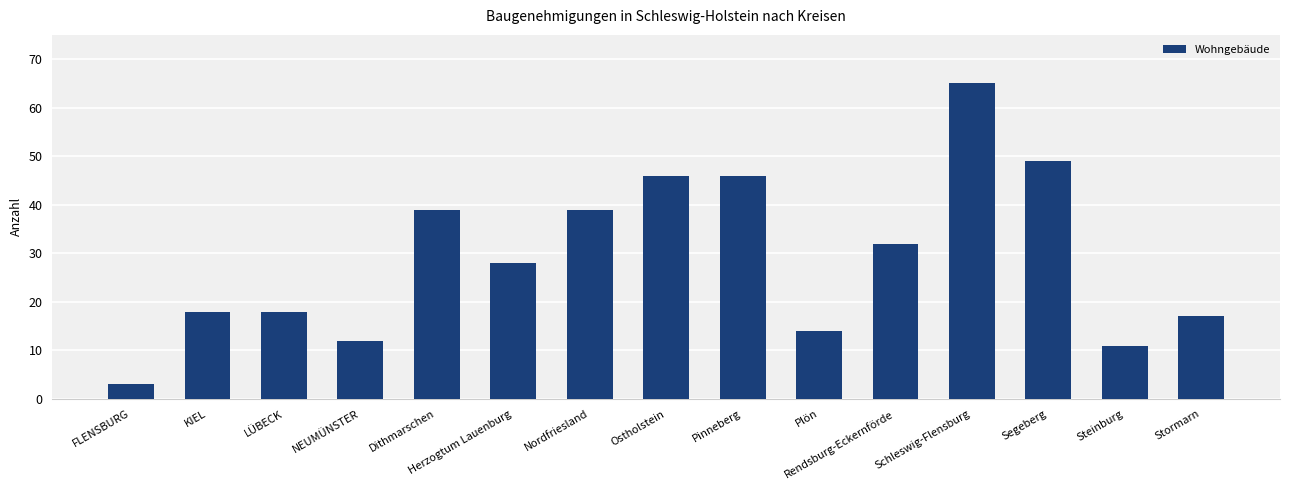

Where does the data first go above 28?

Dithmarschen